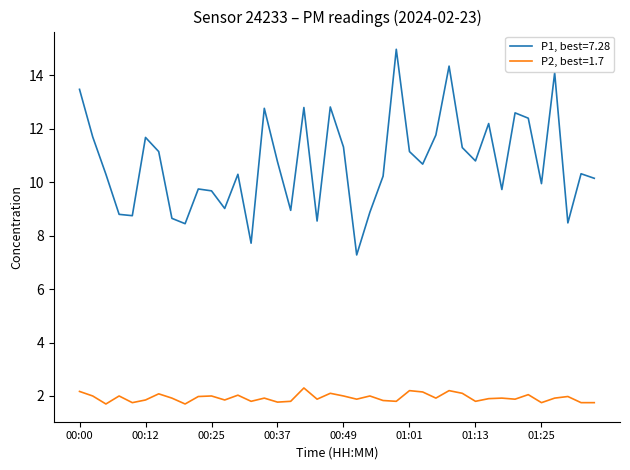

Which series has the largest total across all categories?

P1, best=7.28